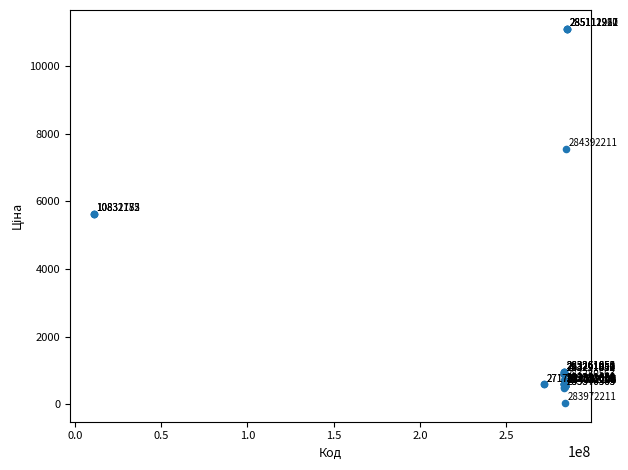

What Y value in the scatter plot is closest to 5572?

5636.0